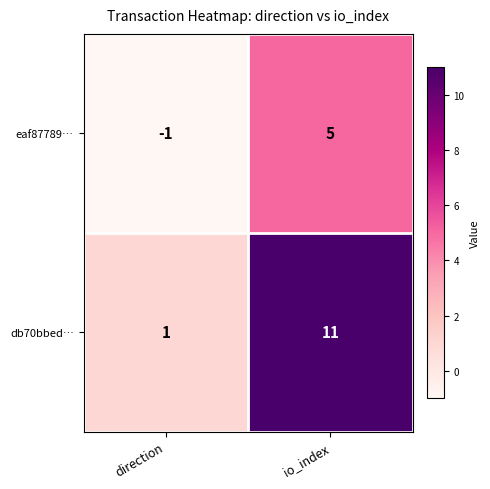

What is the sum of all eaf87789… values?

4